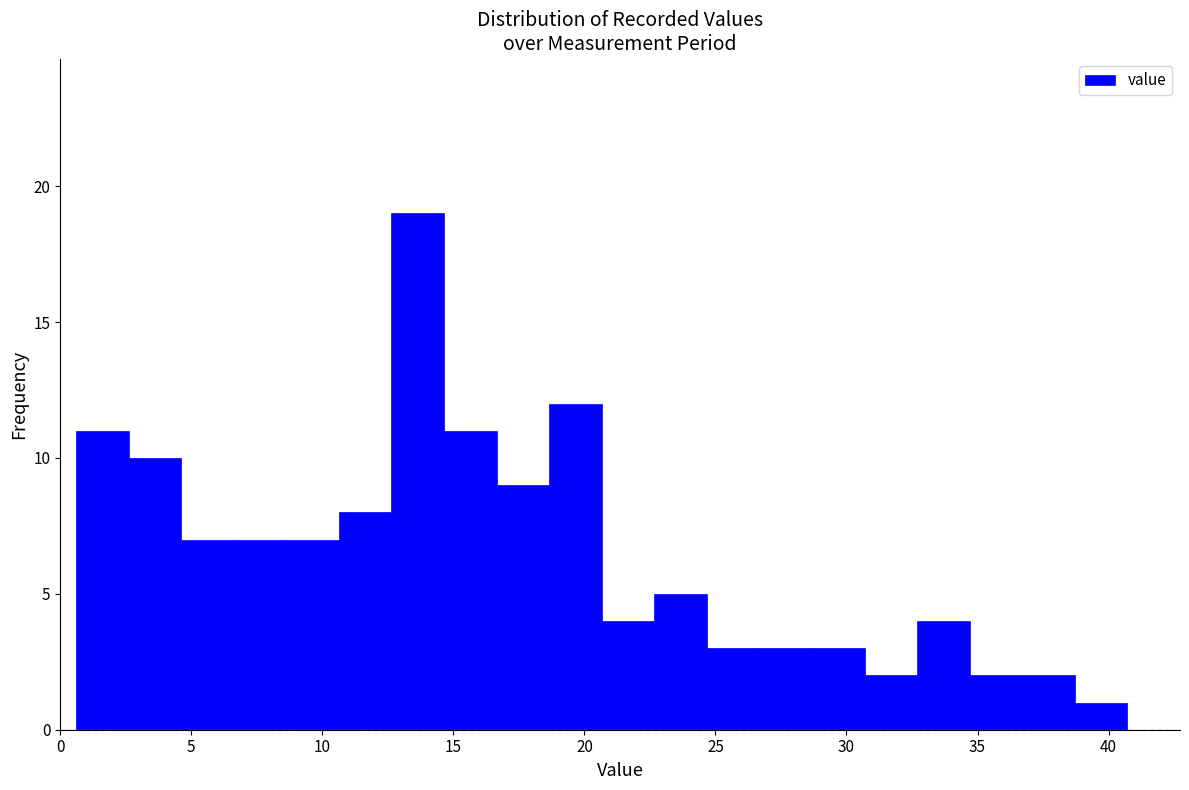

What is the height of the bar covering 2.5 to 4.5 on the x-axis? Neither the bar edges nor the heights are printed on the chart, so give them approximately, as read against the axes.

10